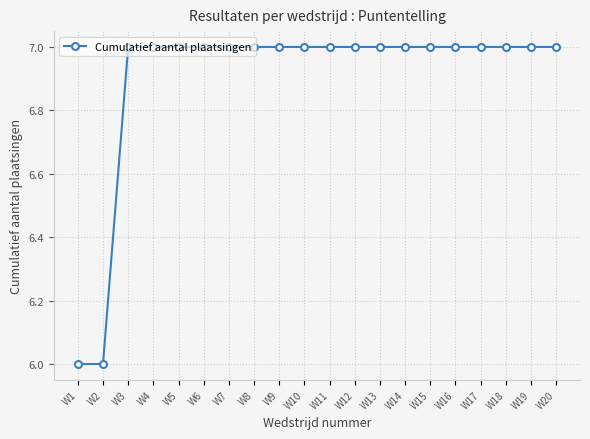

The value at W7 is 7. True or false?

True